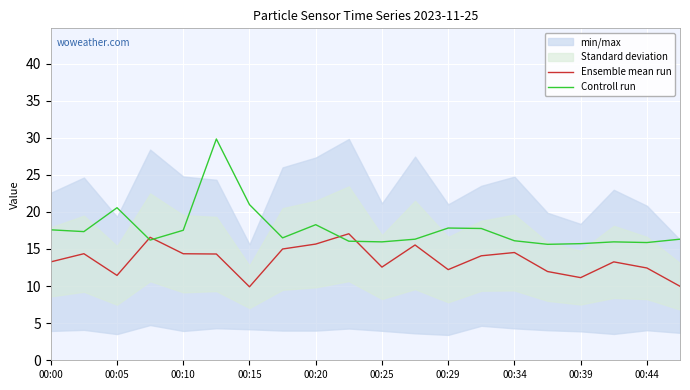

At which category does Ensemble mean run reach its first local valley?

00:05